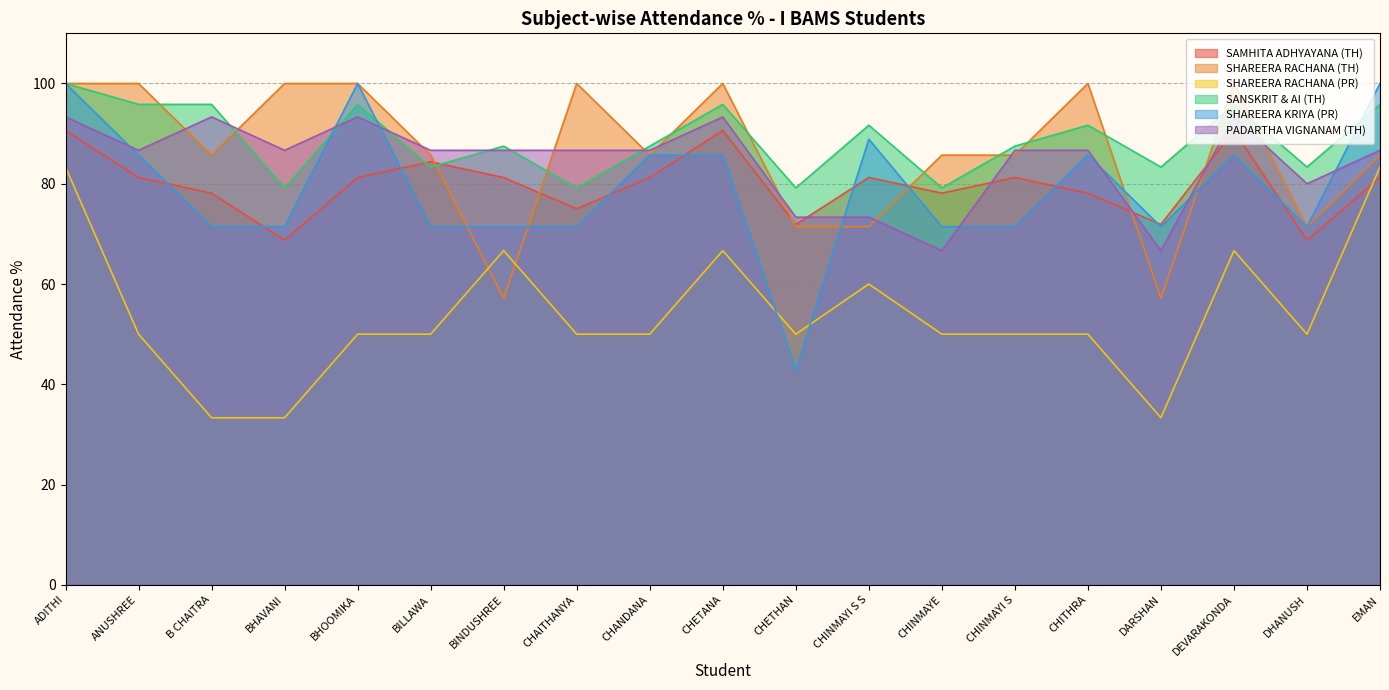

How many data points does each series have?

19